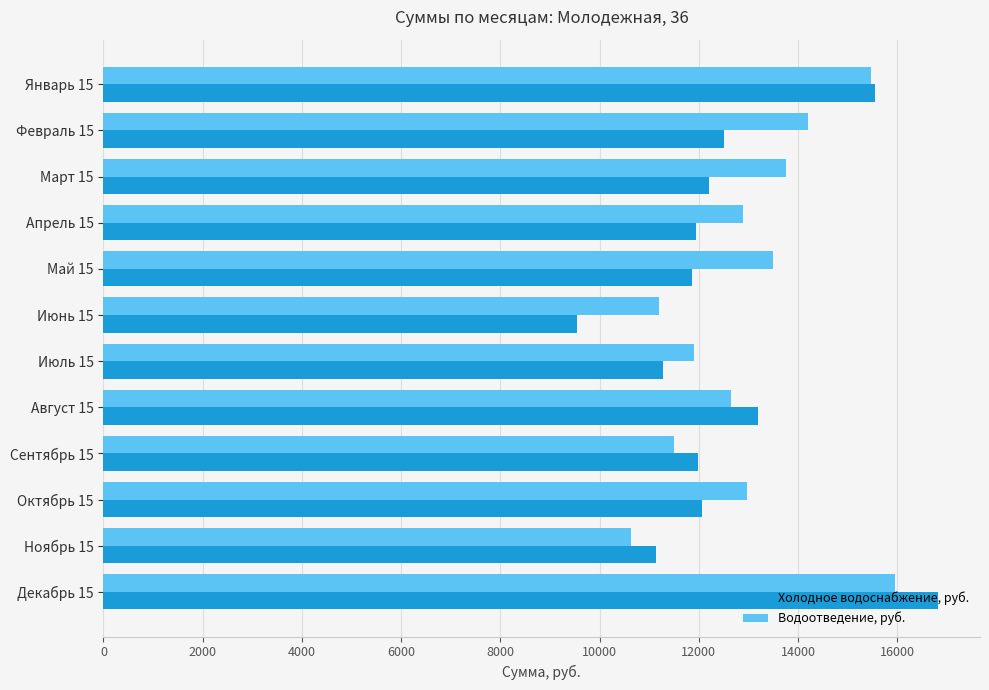

What is the minimum value shown in the chart?

9546.9